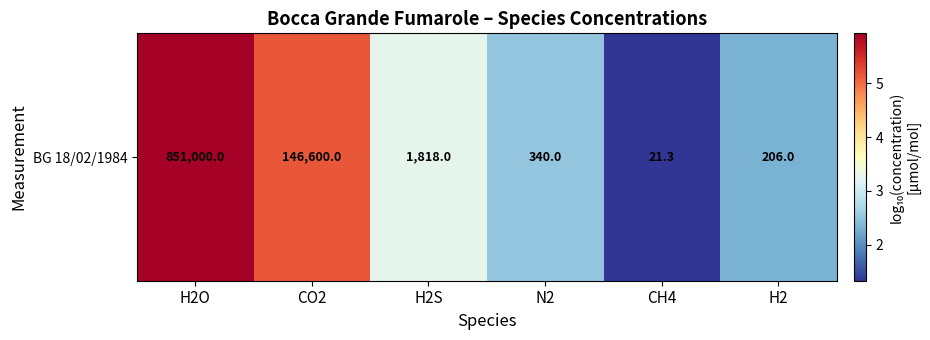

True or false: the data shows 2.5 at N2.

True